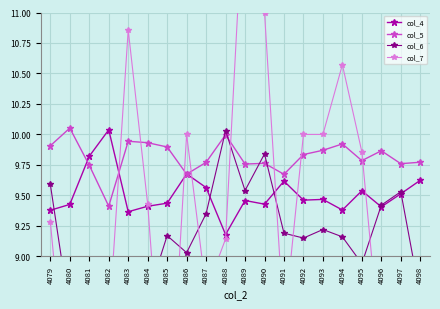

Which label corresponds to the smallest value in the chart?

4081